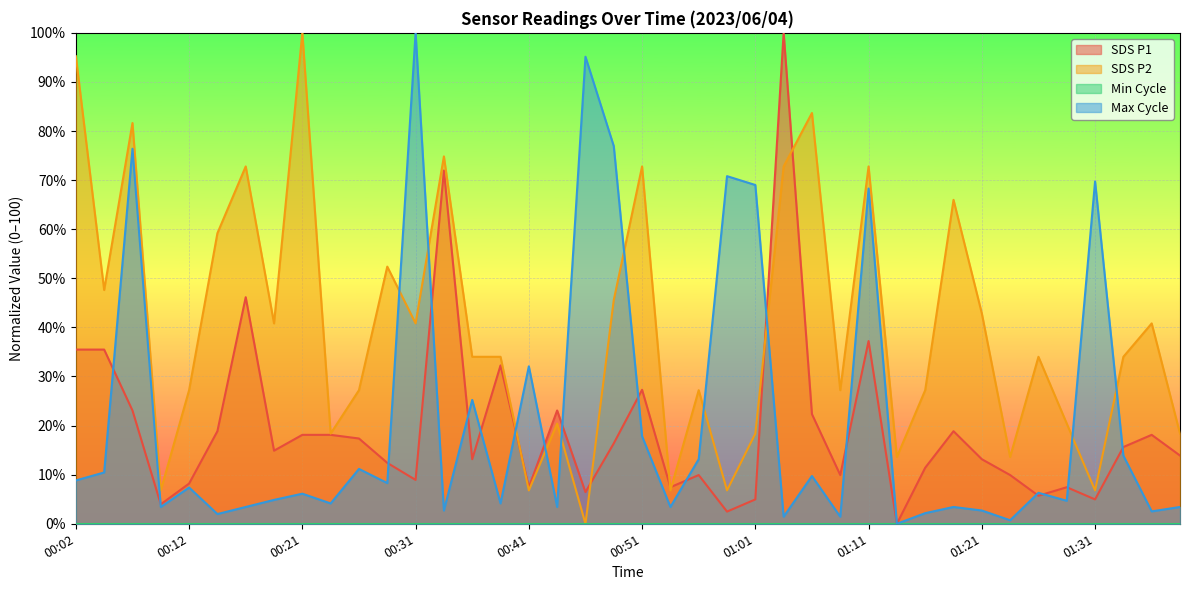

What is the difference between the maximum and minimum values in the Max_cycle series?

100.0